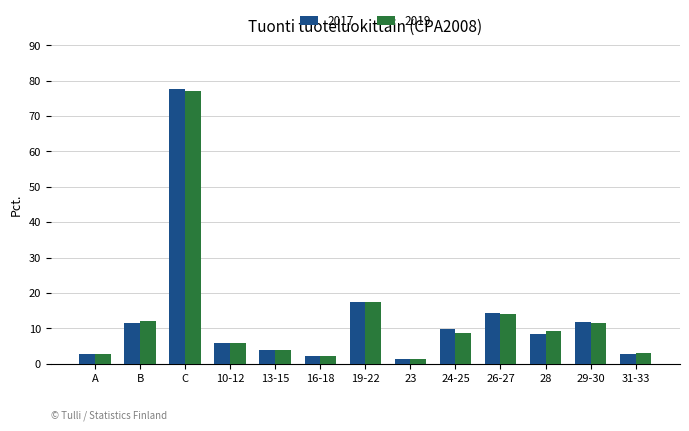

What is the difference between the maximum and second lowest values in the 2019 series?

74.7